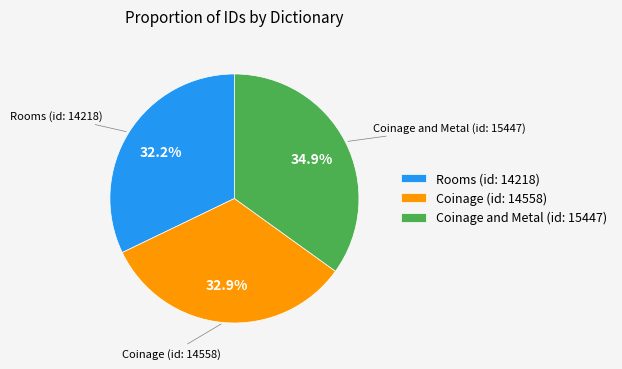

To the nearest percent, what percentage of the pie is Rooms (id: 14218)?

32%